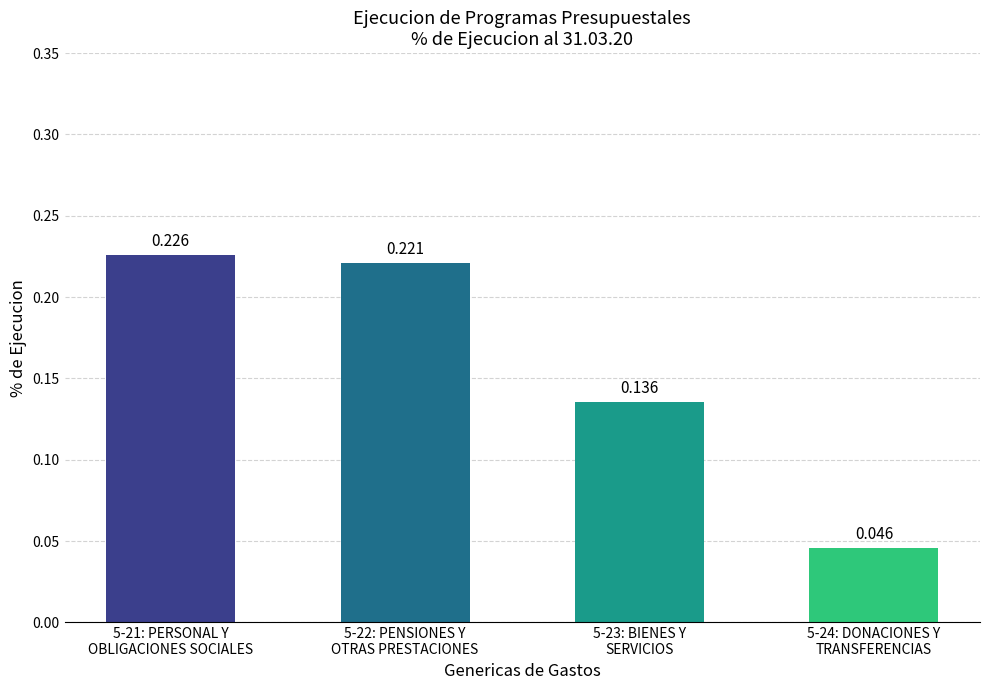

What is the label of the 4th bar from the right?

5-21: PERSONAL Y
OBLIGACIONES SOCIALES